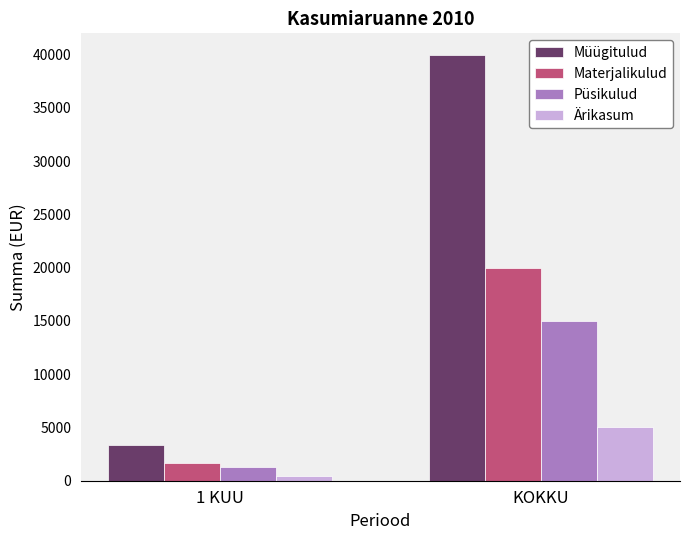

The value of Materjalikulud at 1 KUU is 1666.7. True or false?

True